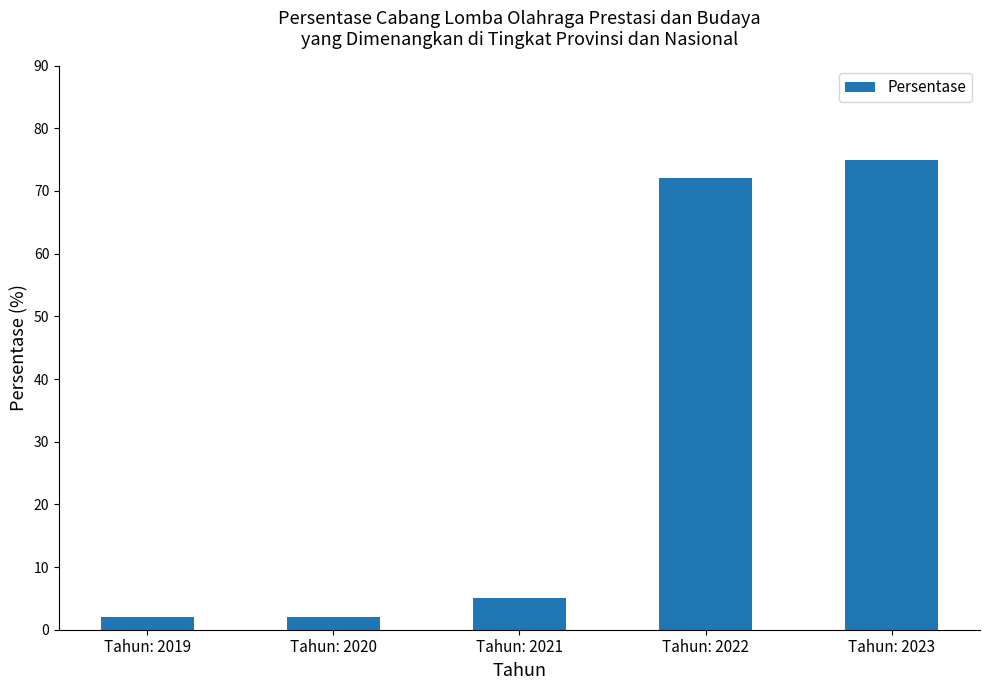

Reading left to right, extract all data points from this chart.

Tahun: 2019=2	Tahun: 2020=2	Tahun: 2021=5	Tahun: 2022=72	Tahun: 2023=75